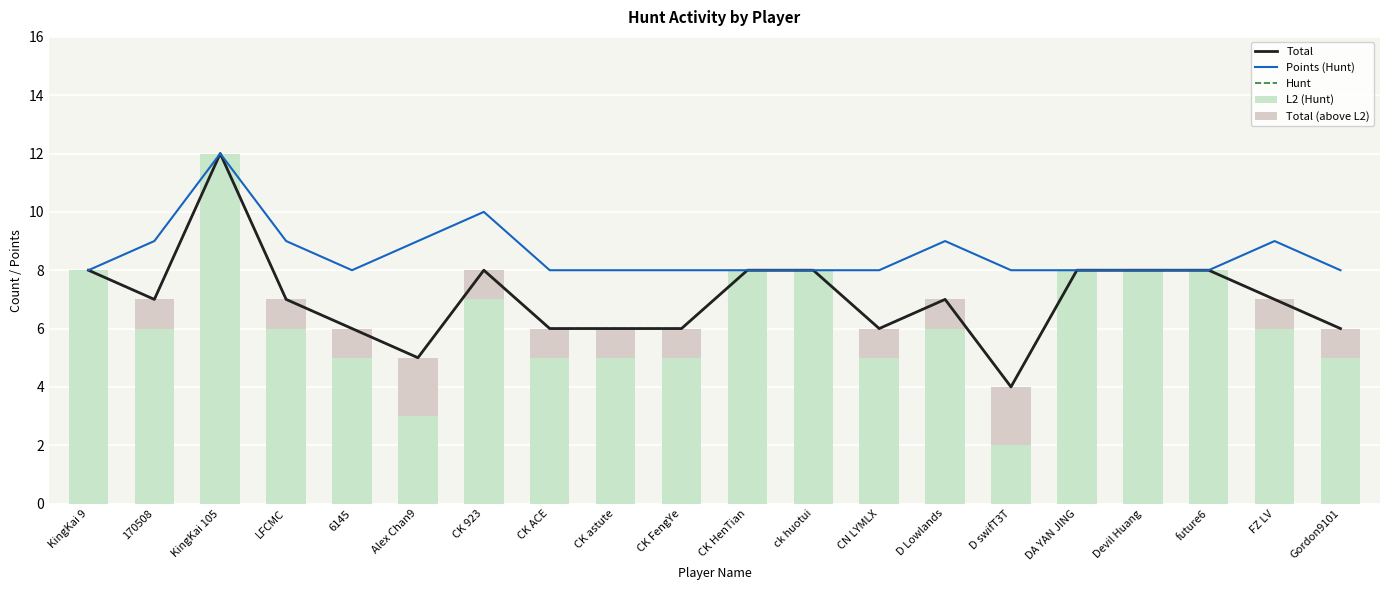

How many Points (Hunt) values are between 8 and 9?

18